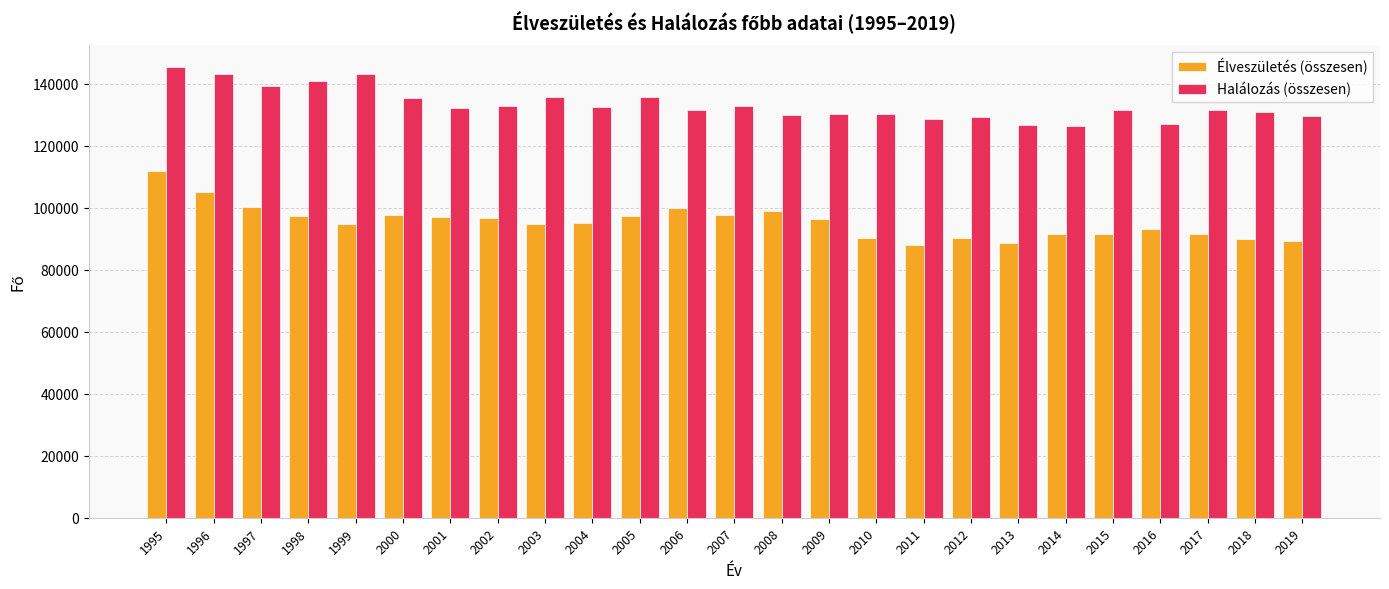

What is the difference between the second highest and minimum values in the Élveszületés (összesen) series?

17223